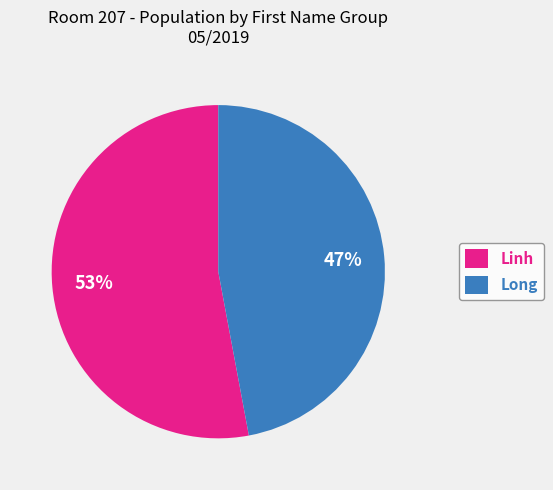

The Linh slice represents 53% of the pie. True or false?

True